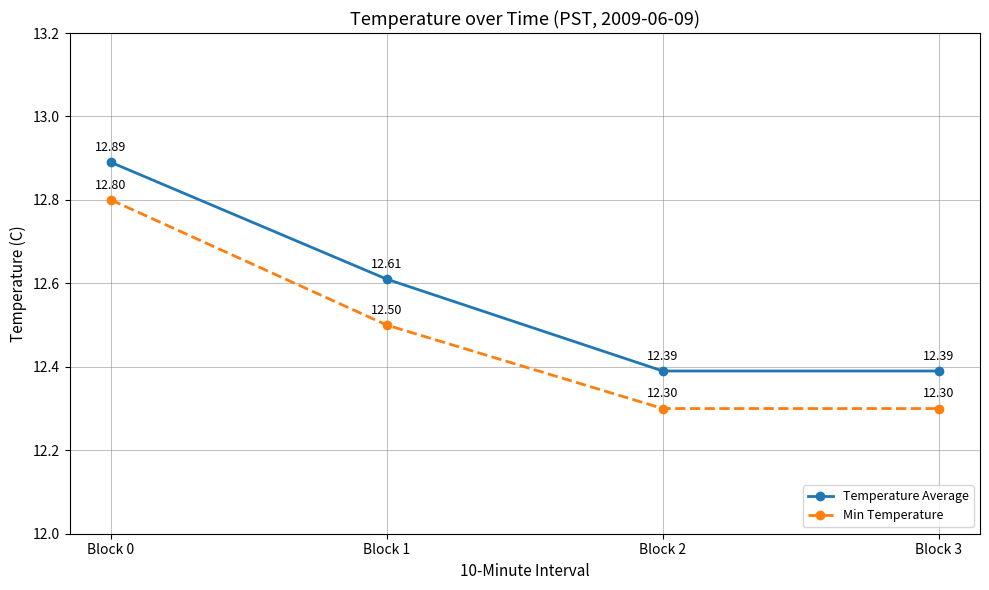

List the series in order of their overall mean, highest first.

Temperature Average, Min Temperature